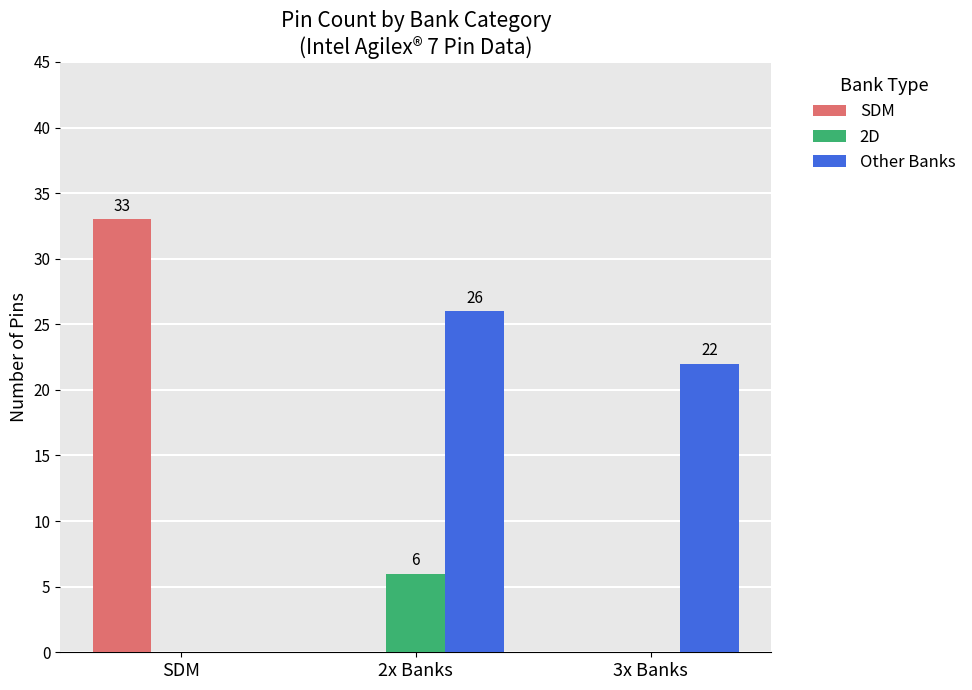

How many Other Banks values are between 0 and 26?

3